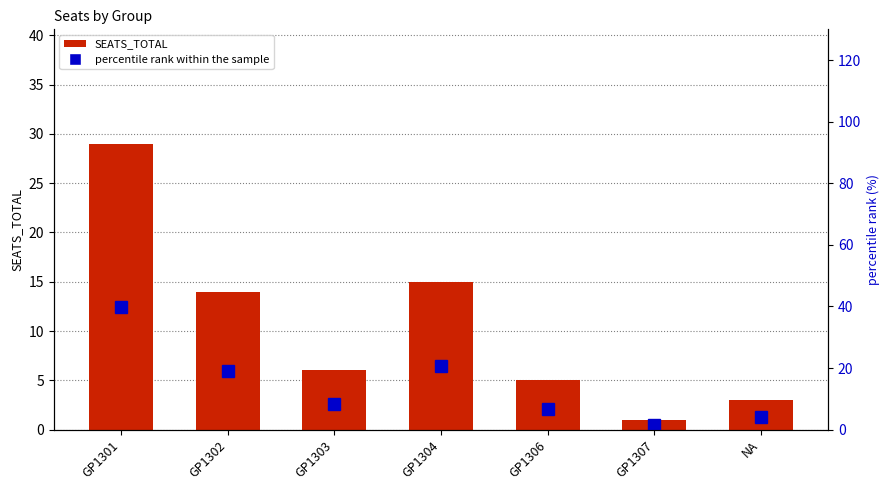

What is the spread (max minus min) of values at GP1303?

2.2